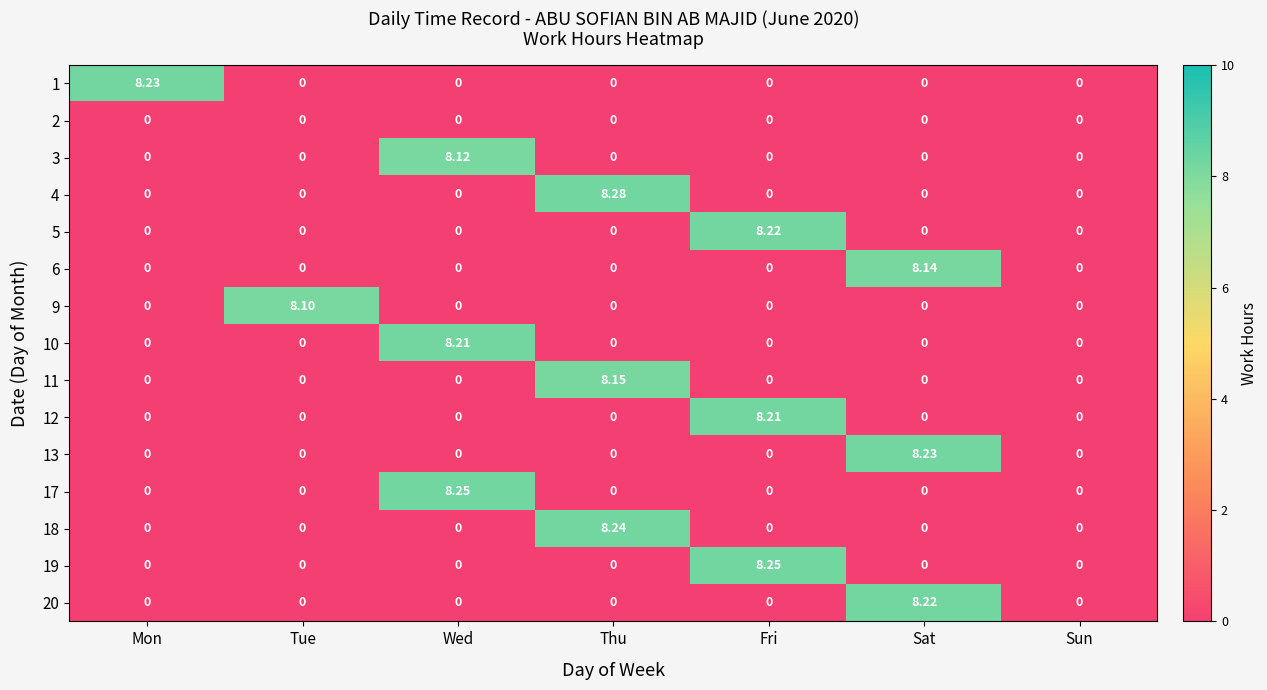

Is the value of 5 at Fri greater than the value of 4 at Thu?

No